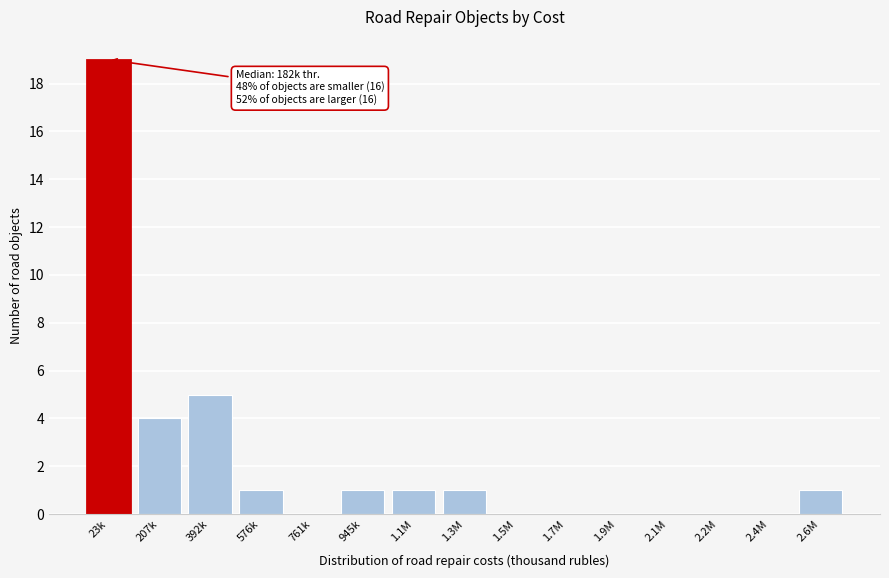

Reading left to right, what are all the values shown in this chart?

23k=19	207k=4	392k=5	576k=1	761k=0	945k=1	1.1M=1	1.3M=1	1.5M=0	1.7M=0	1.9M=0	2.1M=0	2.2M=0	2.4M=0	2.6M=1